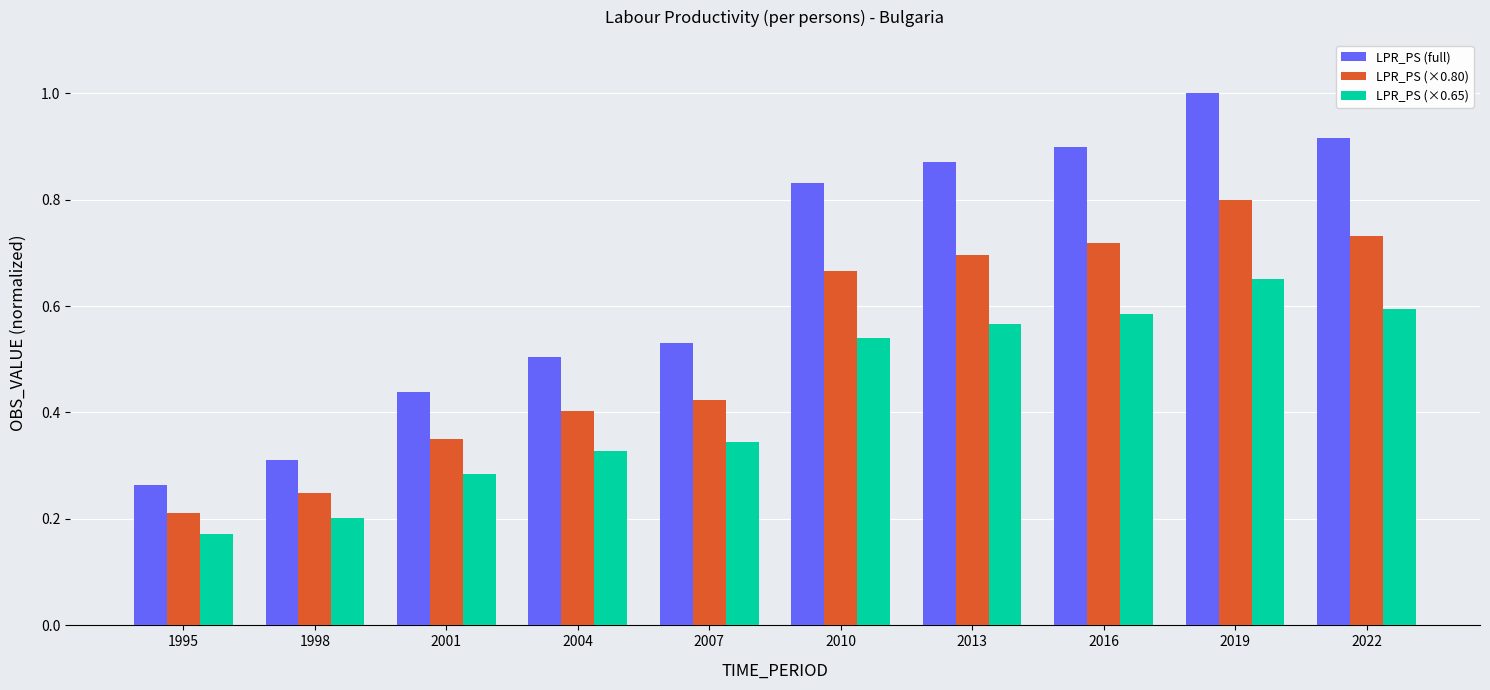

How many bars are there in total?

30